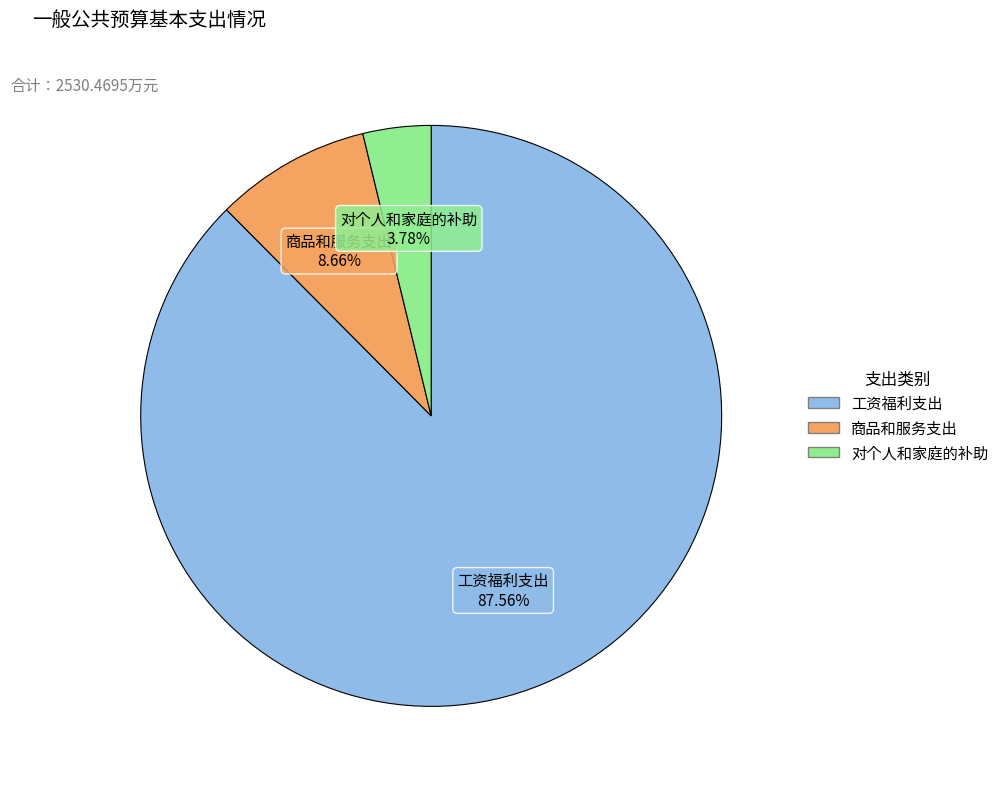

Is it true that 商品和服务支出 is 21% of the pie?

False